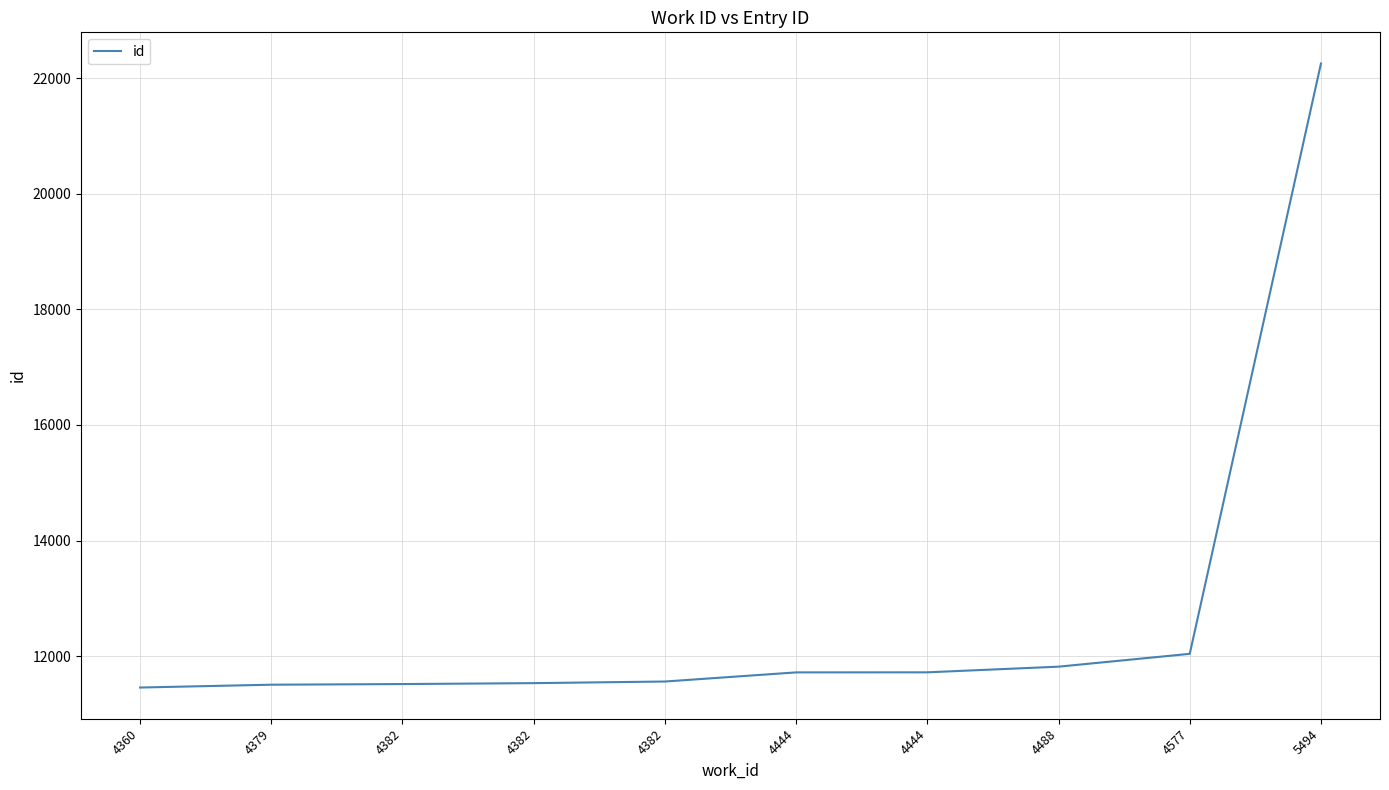

Does the chart display data point markers on the line(s)?

No